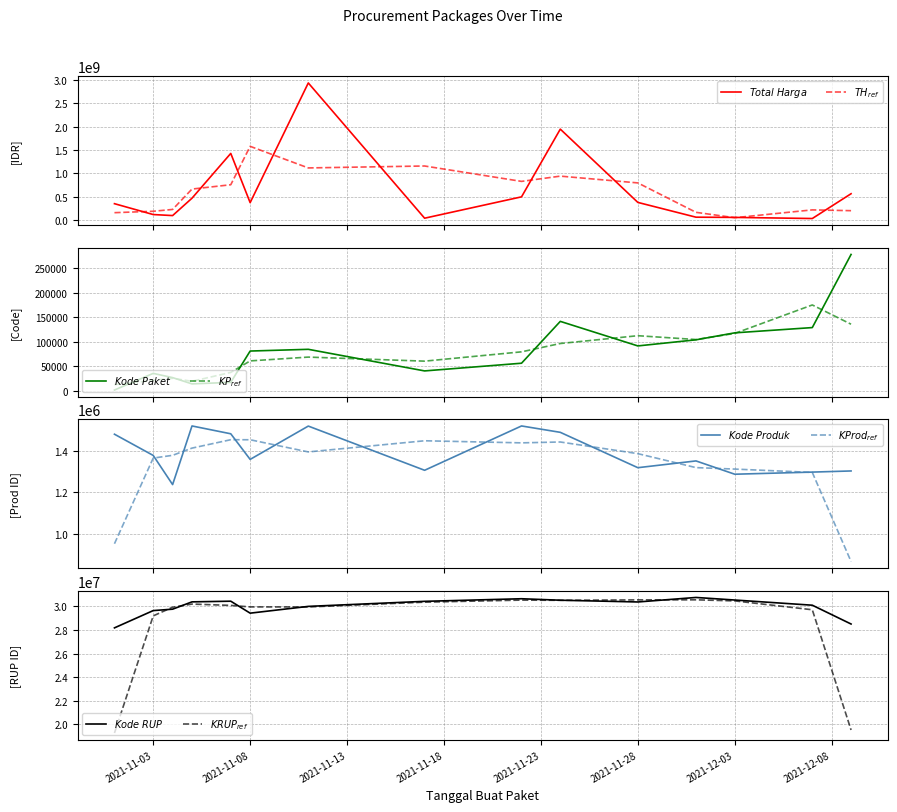

Which series has the widest spread of values?

Total Harga